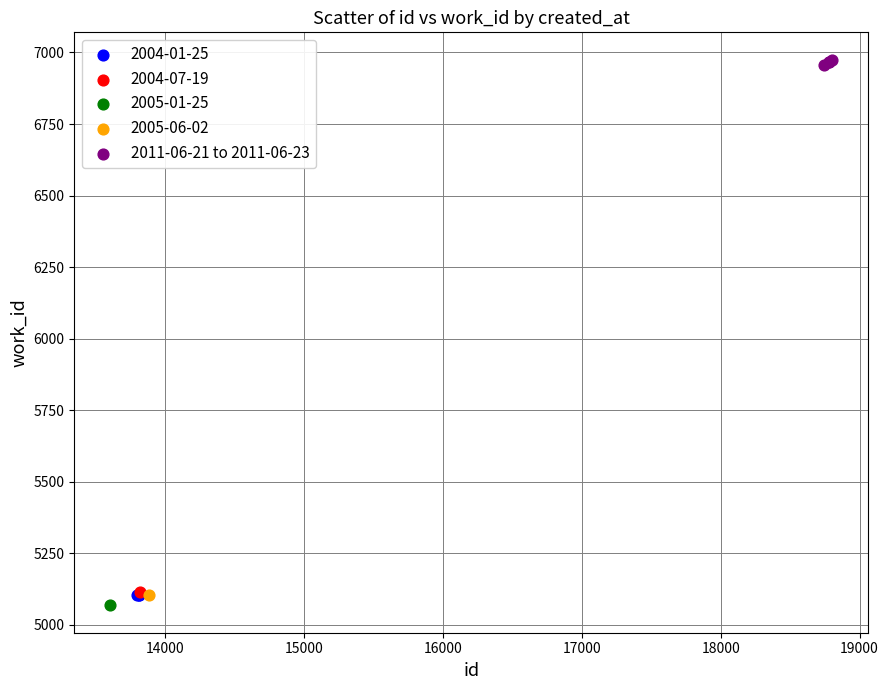

What are all the series names shown in the legend?

2004-01-25, 2004-07-19, 2005-01-25, 2005-06-02, 2011-06-21 to 2011-06-23